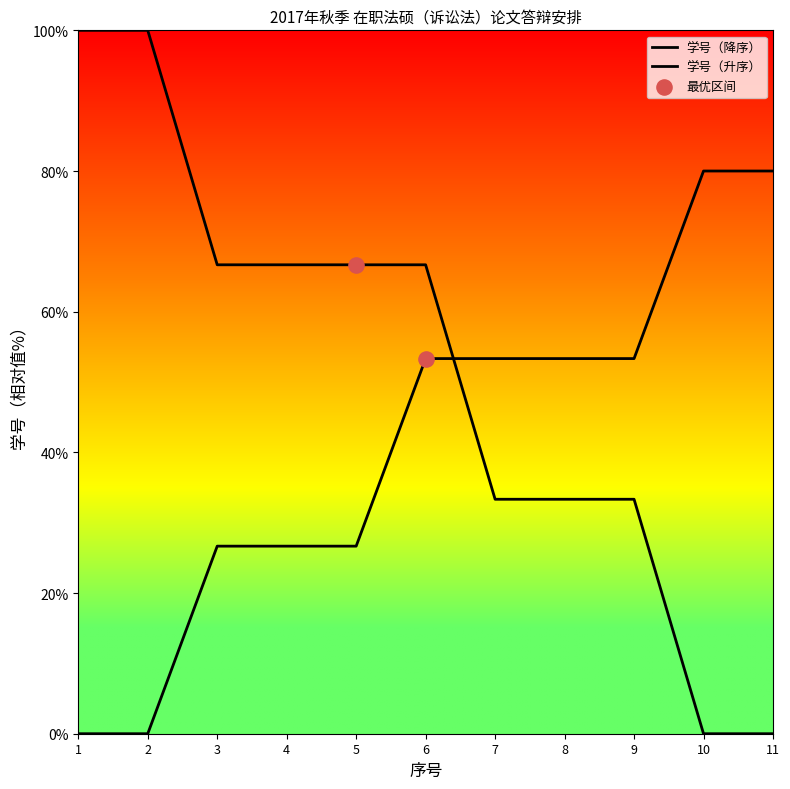

What is the change in value from 1 to 7?

+53.3